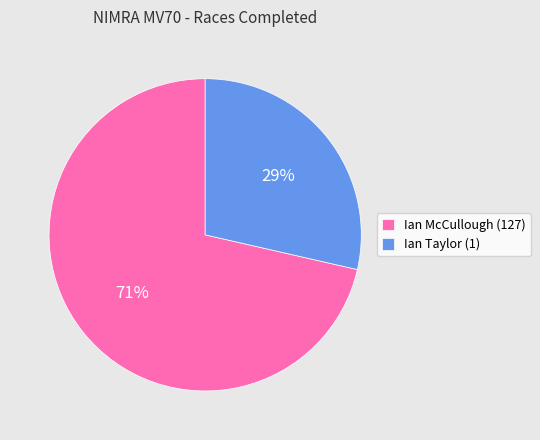

Do Ian McCullough (127) and Ian Taylor (1) together represent more than half of the pie?

Yes